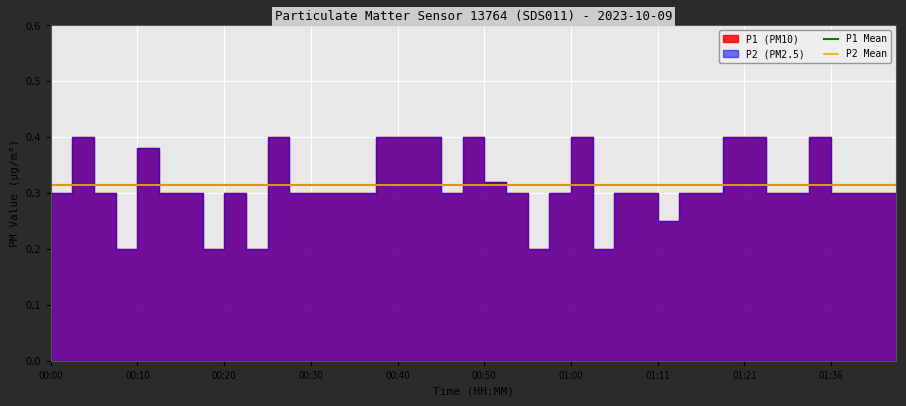

What is the difference between the second highest and second lowest values in the P2_hourly_mean series?

0.1